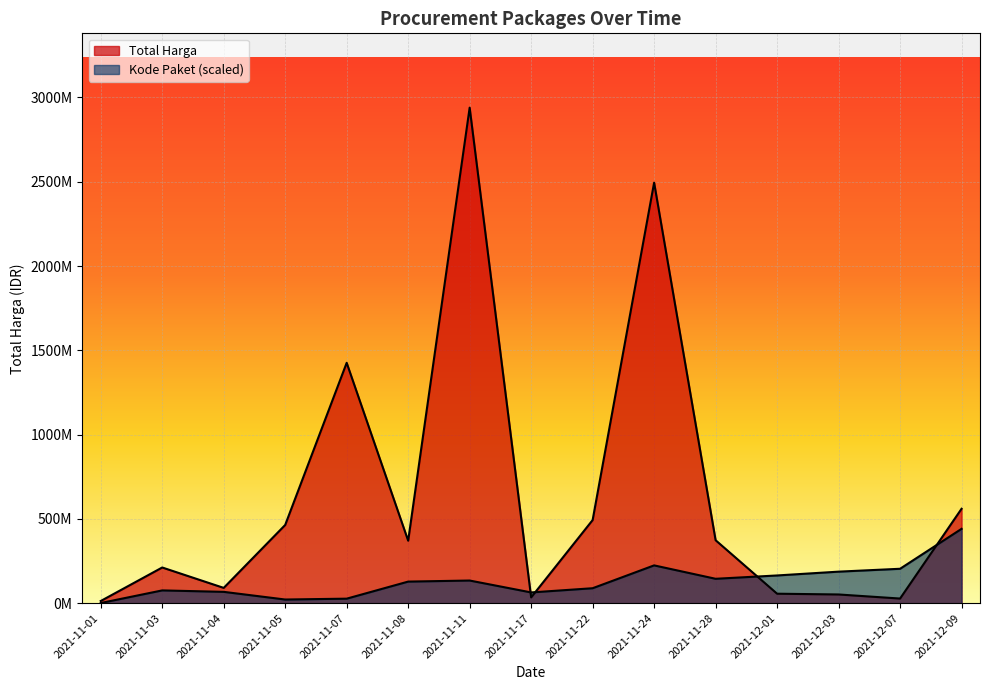

What is the difference between the highest and lowest values at 2021-11-17?

29396972.8